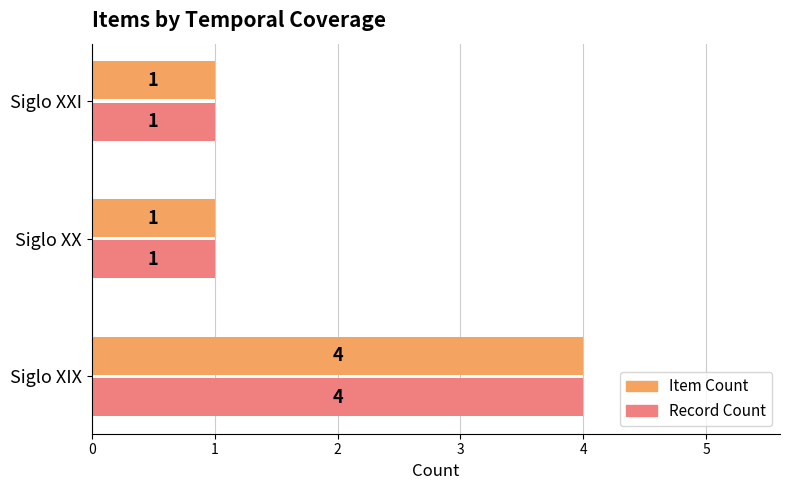

What is the difference between the maximum and second lowest values in the Record Count series?

3